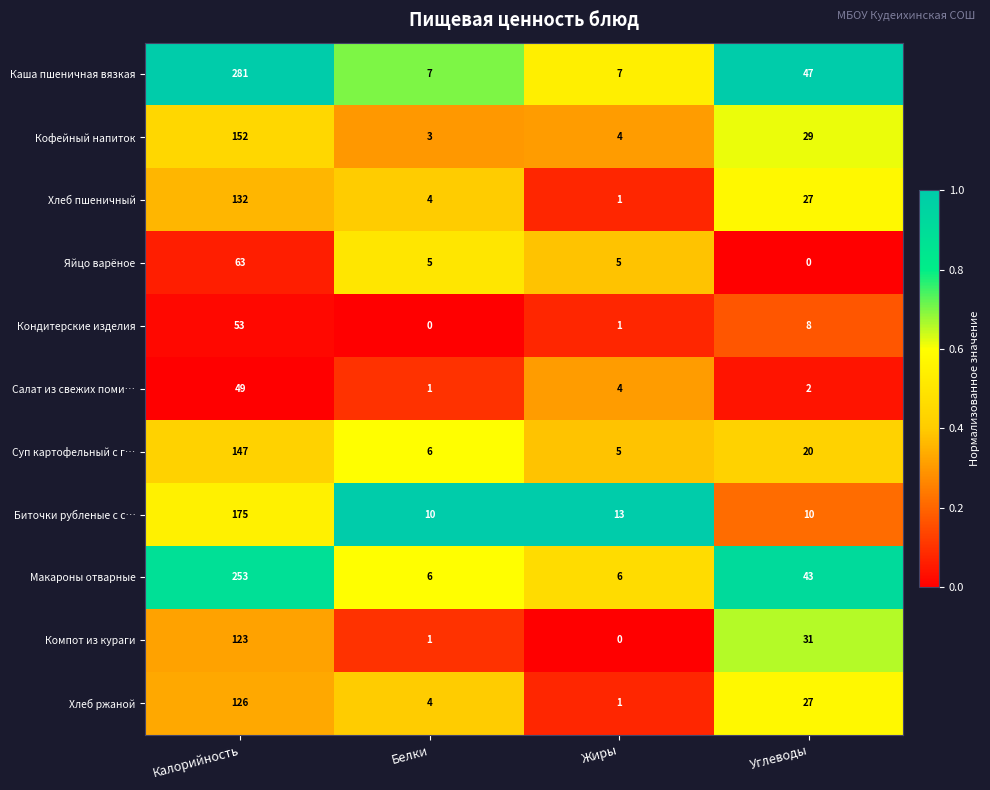

Which series has the widest spread of values?

Каша пшеничная вязкая